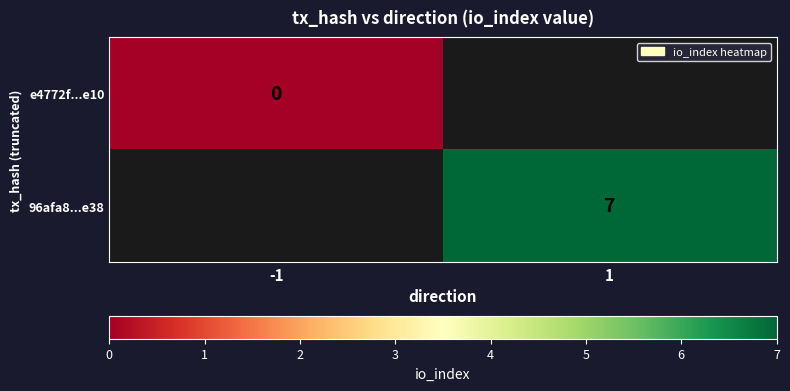

True or false: 96afa8...e38 has a value of 7 at 1.

True